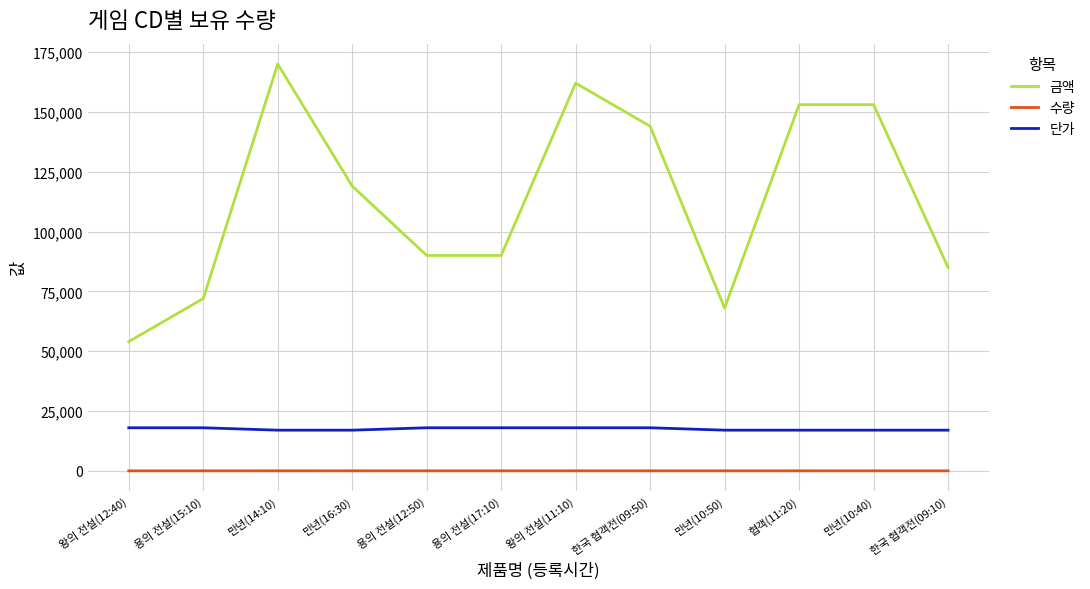

What position from the left is 왕의 전설(12:40)?

1